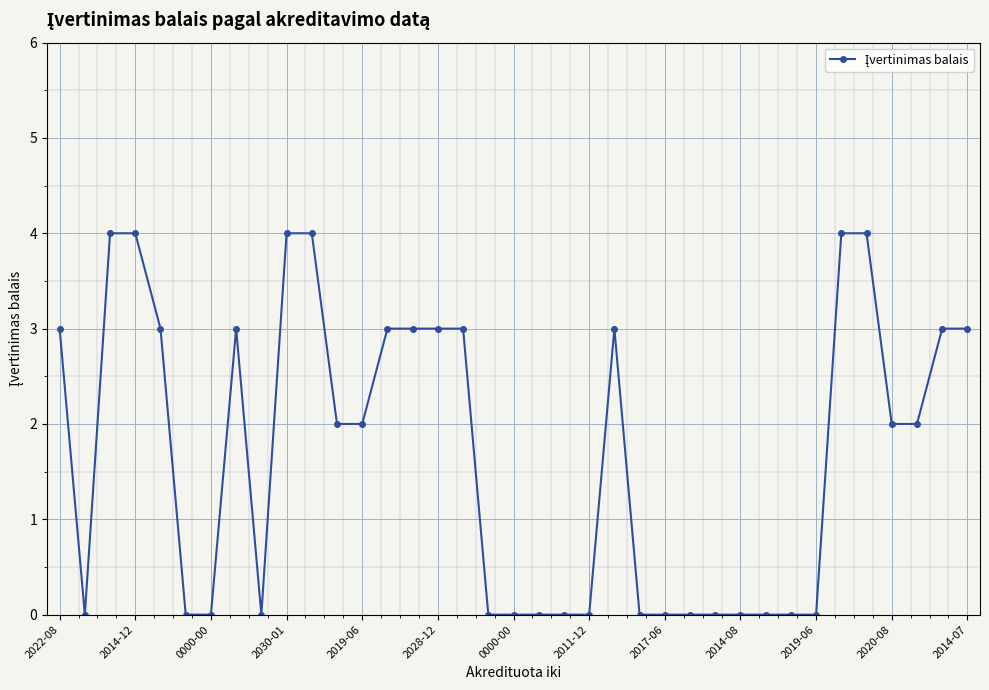

What is the difference between the maximum and second lowest values?

4